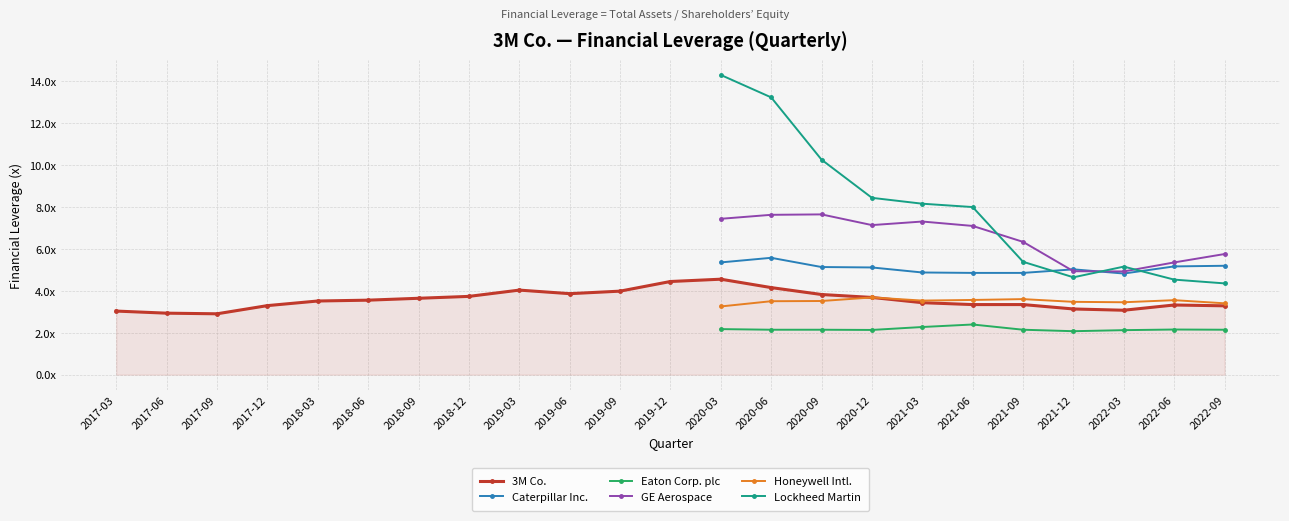

What are all the series names shown in the legend?

3M Co., Caterpillar Inc., Eaton Corp. plc, GE Aerospace, Honeywell Intl., Lockheed Martin